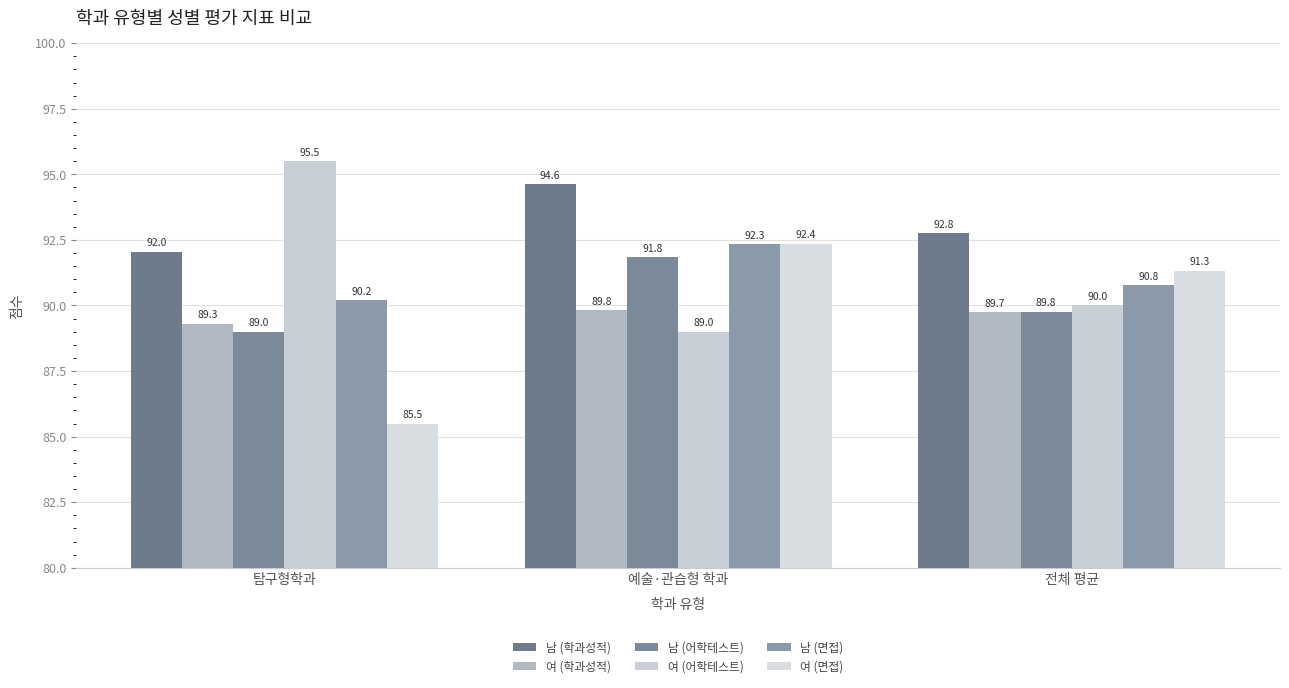

At which category does the chart reach its minimum across all series?

탐구형학과